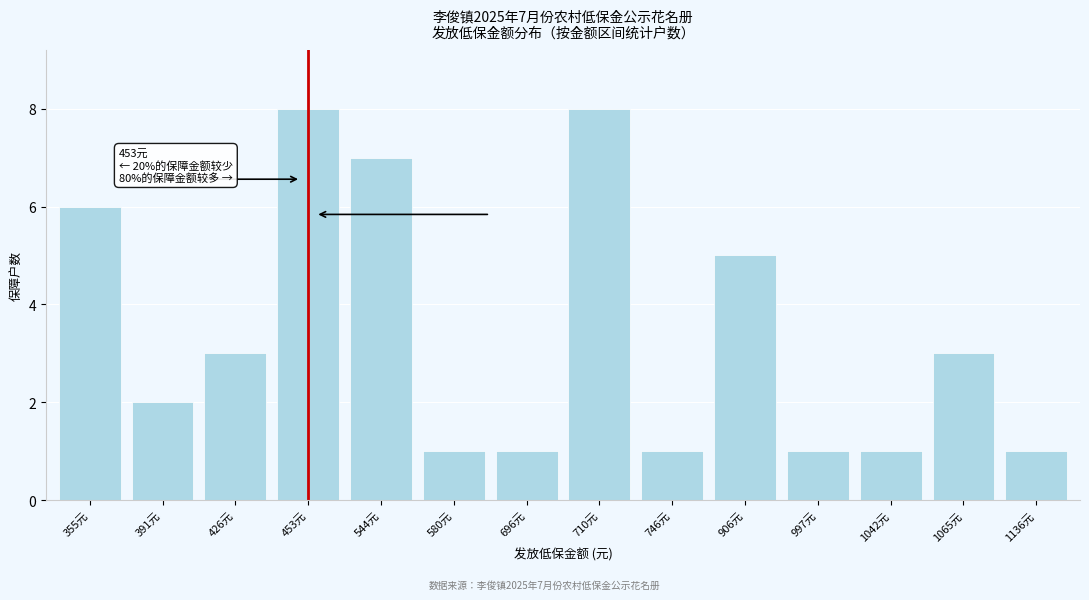

Reading left to right, what are all the values shown in this chart?

6	2	3	8	7	1	1	8	1	5	1	1	3	1